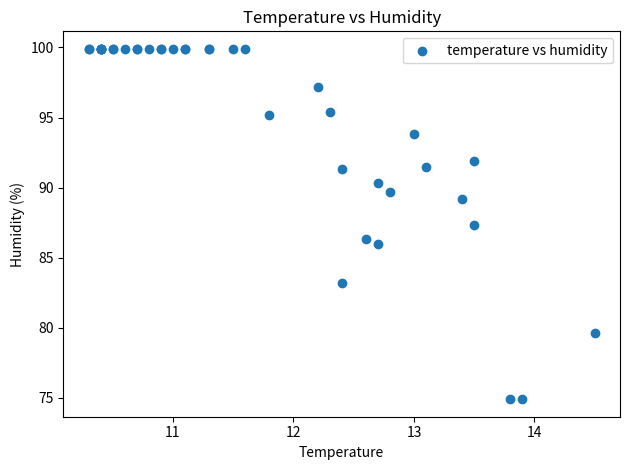

What Y value in the scatter plot is closest to 87?

87.3